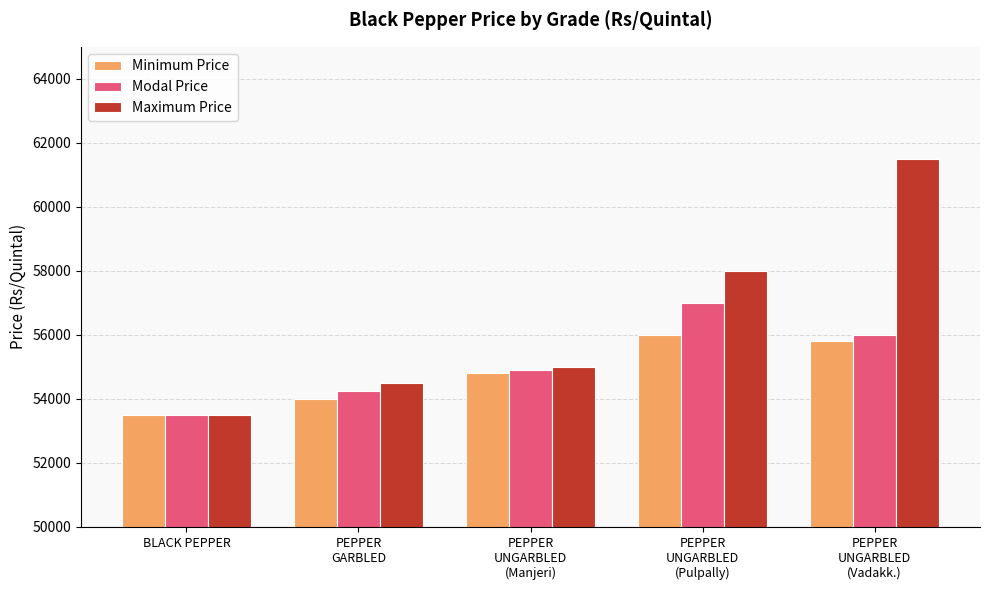

List the series in order of their overall mean, lowest first.

Minimum Price, Modal Price, Maximum Price